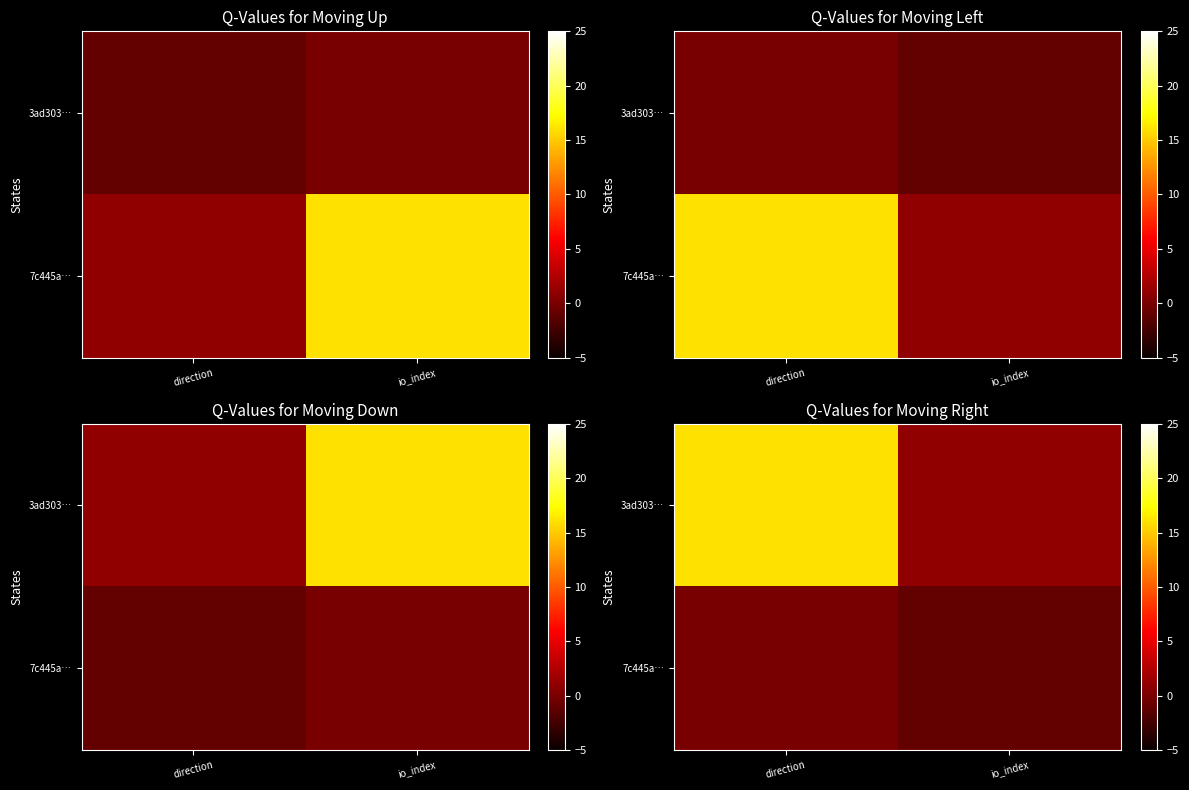

Rank the series by their maximum value, from lowest to highest.

7c445a…, 3ad303…